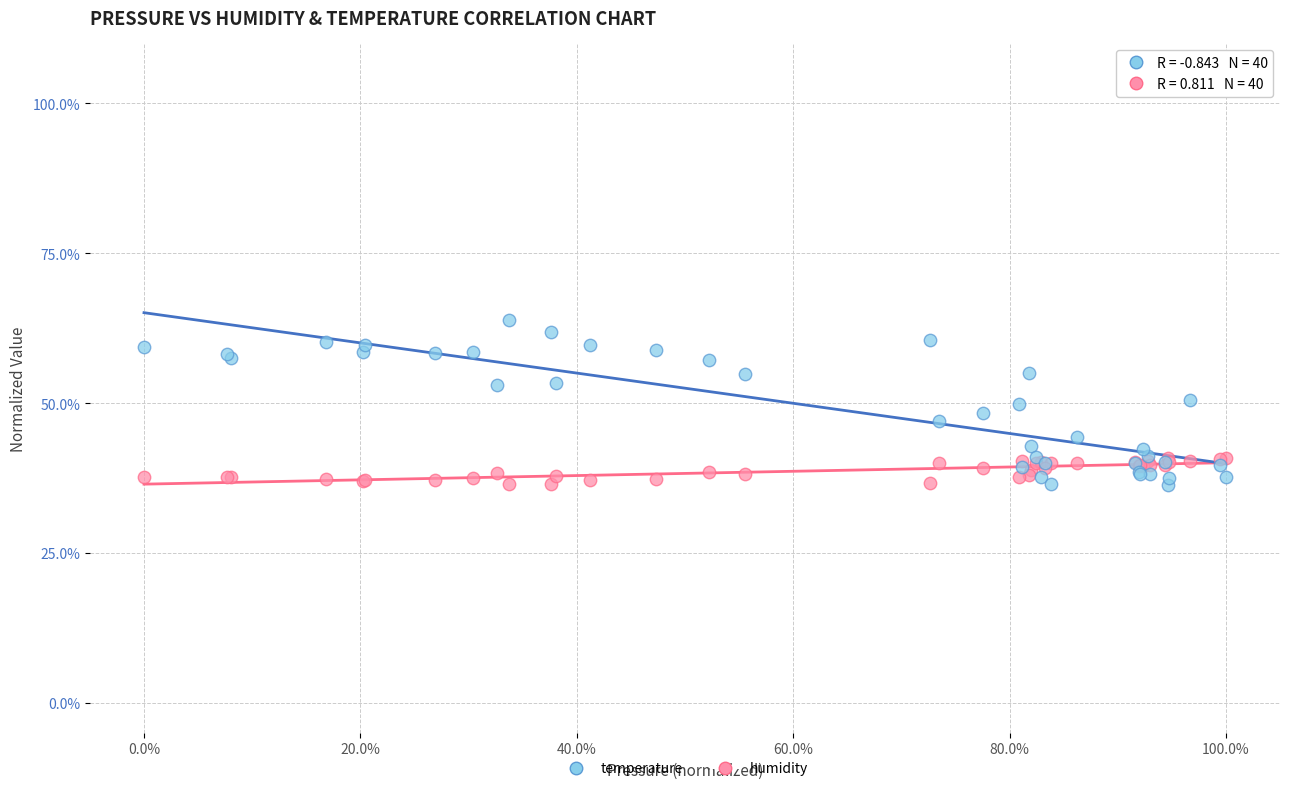

Which series has the largest Y range (max minus min)?

temperature